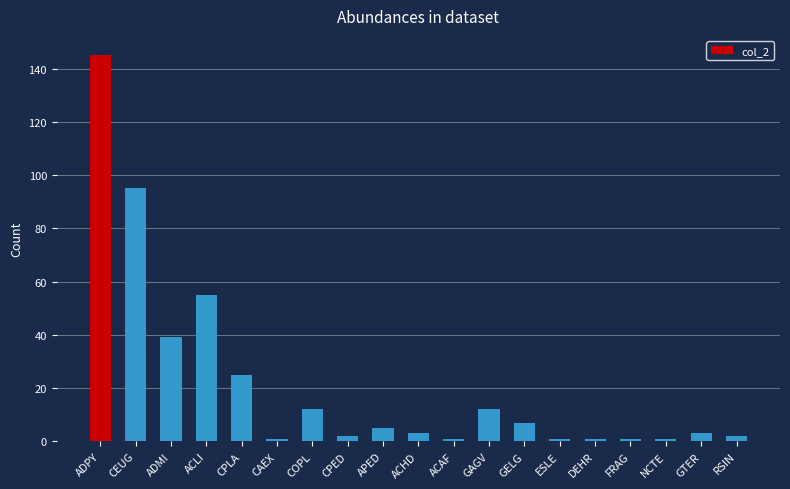

What is the smallest value displayed?

1